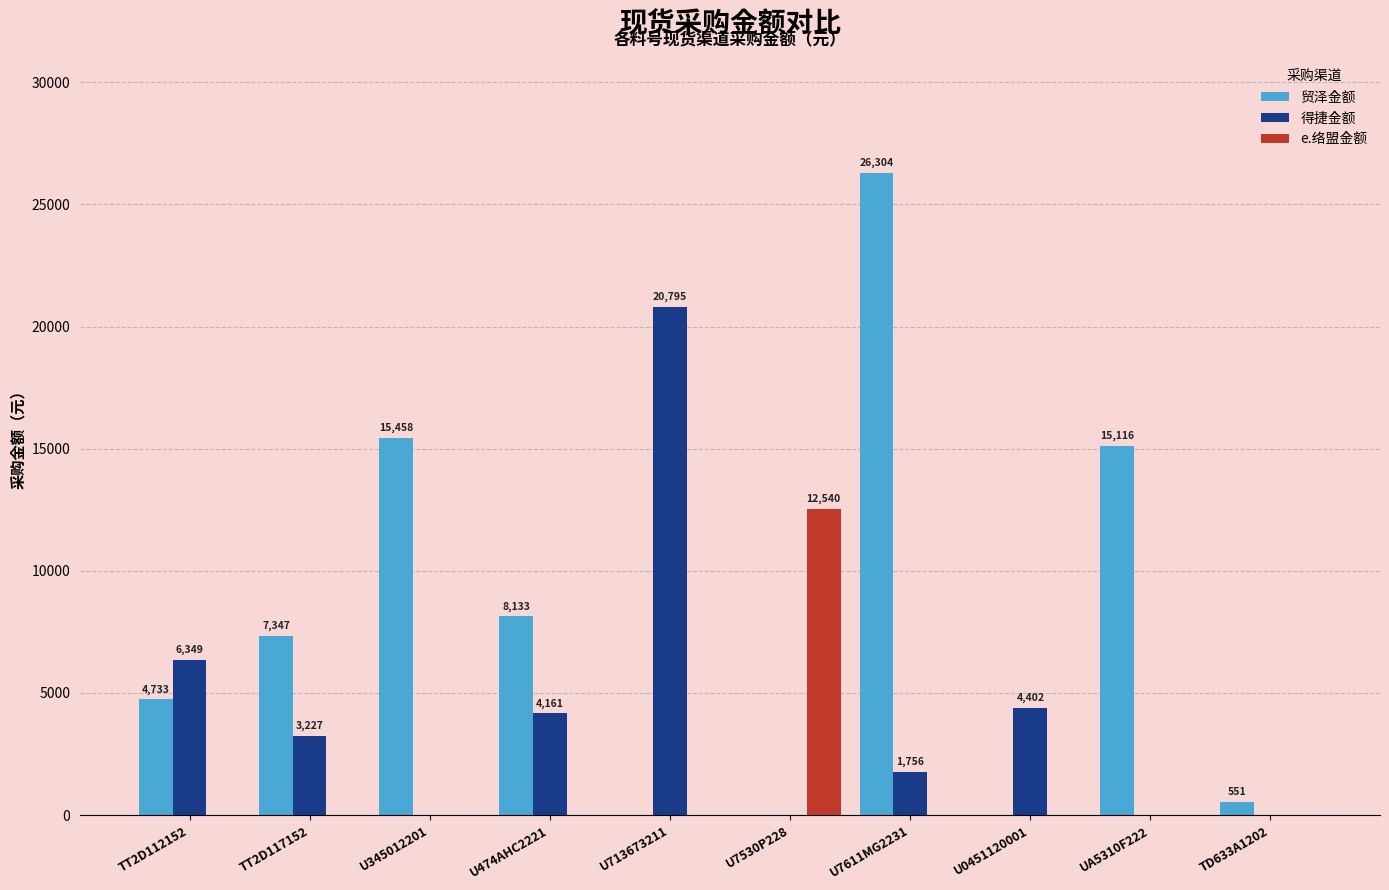

Which series has the largest total across all categories?

贸泽金额